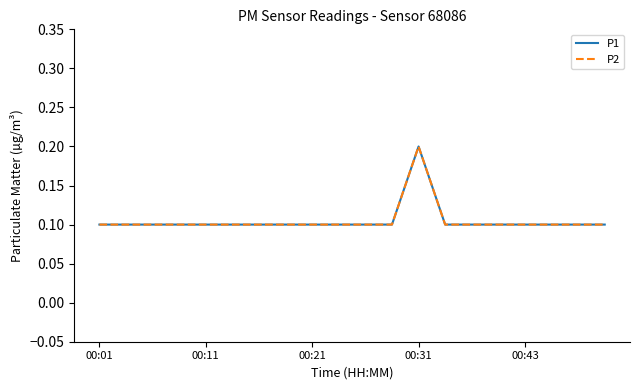

Count the P1 values in the range 0 to 1.

20